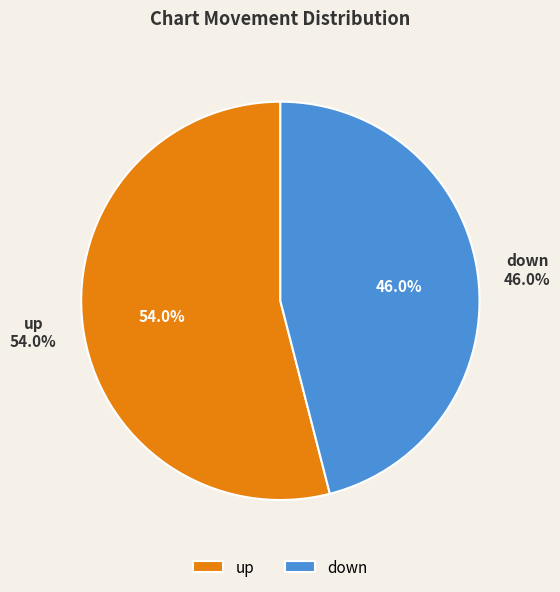

Combined, what portion of the pie is up and down?

100.0%